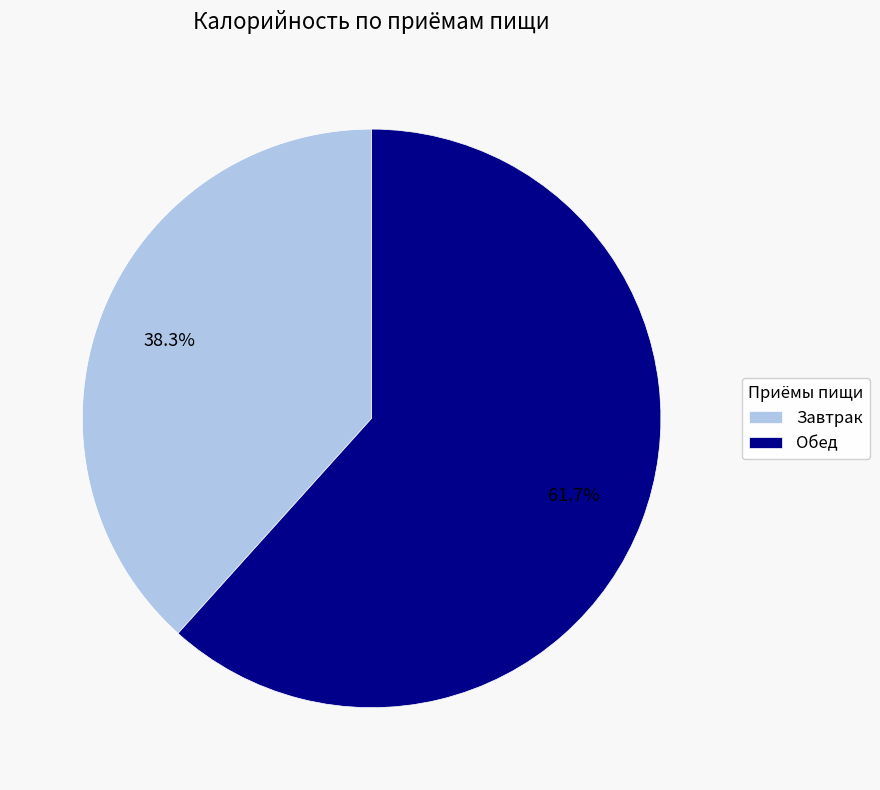

What is the smallest slice in the pie chart?

Завтрак